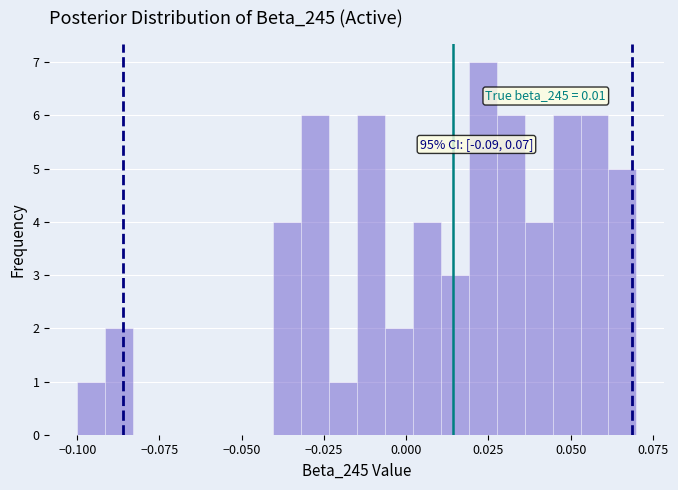

Around what value on the x-axis is the tallest bar? Give the approximate position of its centre, as read against the axis.

0.025